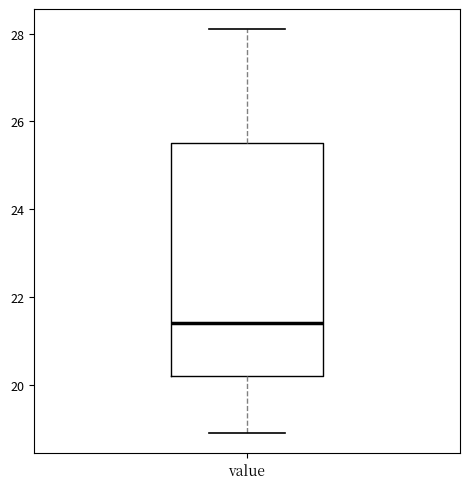

Read this box plot against the y-axis: the position of the median line, the range covered by the box, and the ends of both whiskers. The values are not printed on the chart, so give them approximately, as read against the axis.

median 21.4, box 20.2 to 25.6, whiskers 19.0 to 28.2